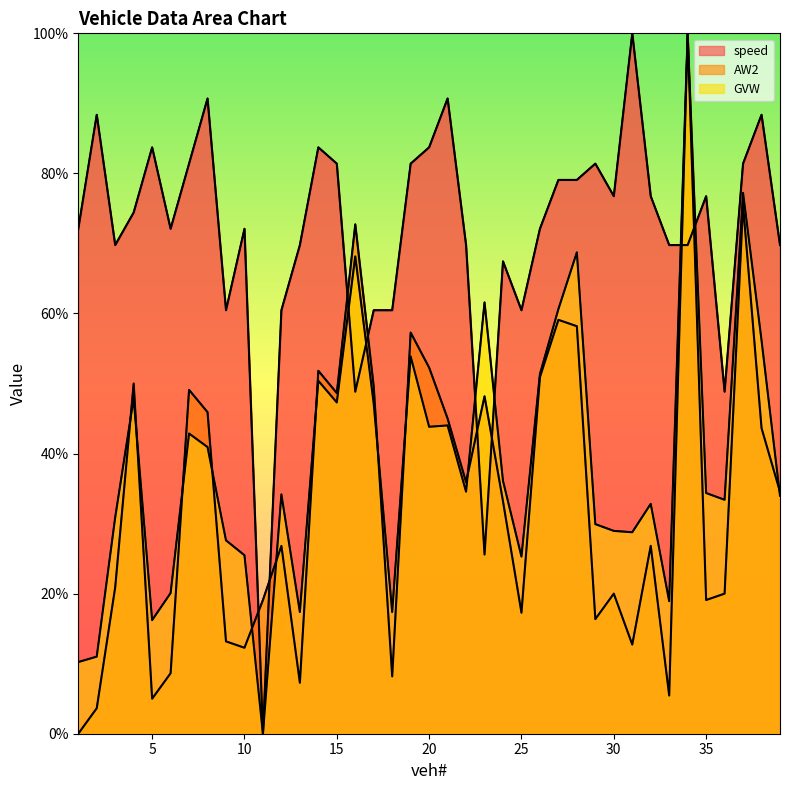

True or false: speed has a value of 83.7 at 20.

True